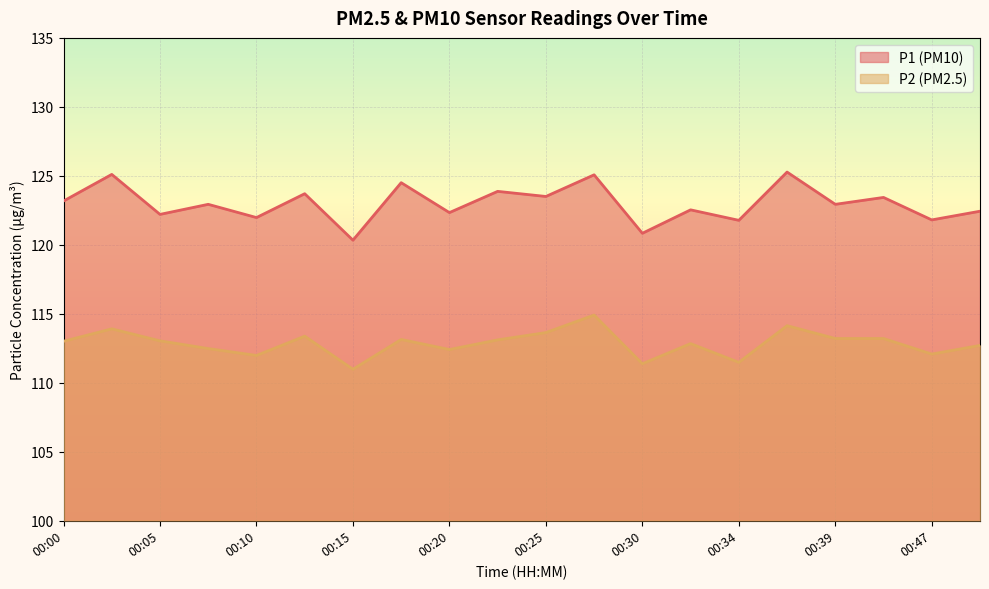

Is the value of P2 at 00:49 greater than the value of P1 at 00:05?

No